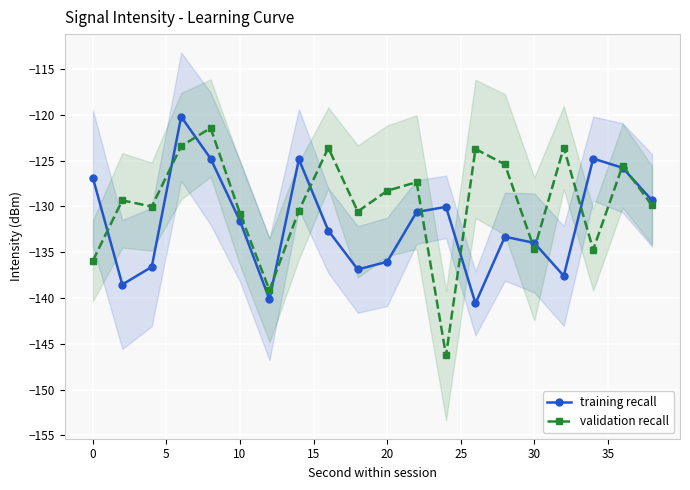

In training recall, how many points are lower than both neighbors (excluding endpoints)?

5